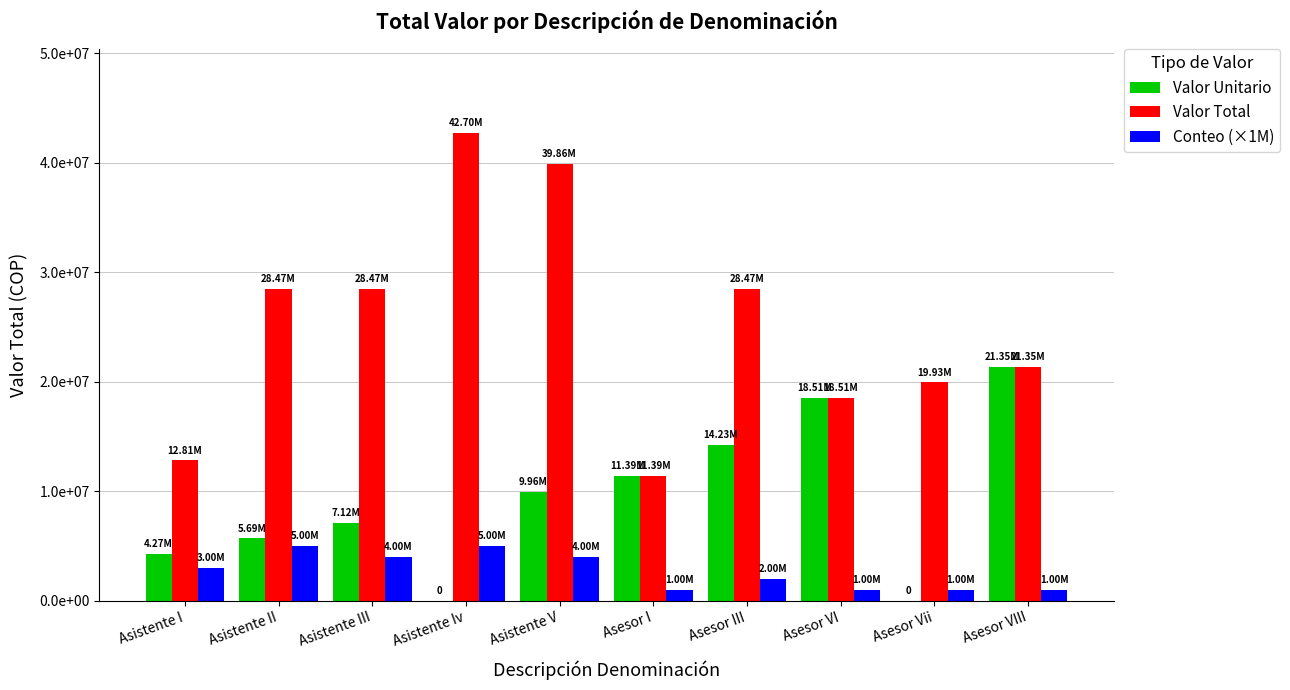

What are all the series names shown in the legend?

Valor Unitario, Valor Total, Conteo (×1M)